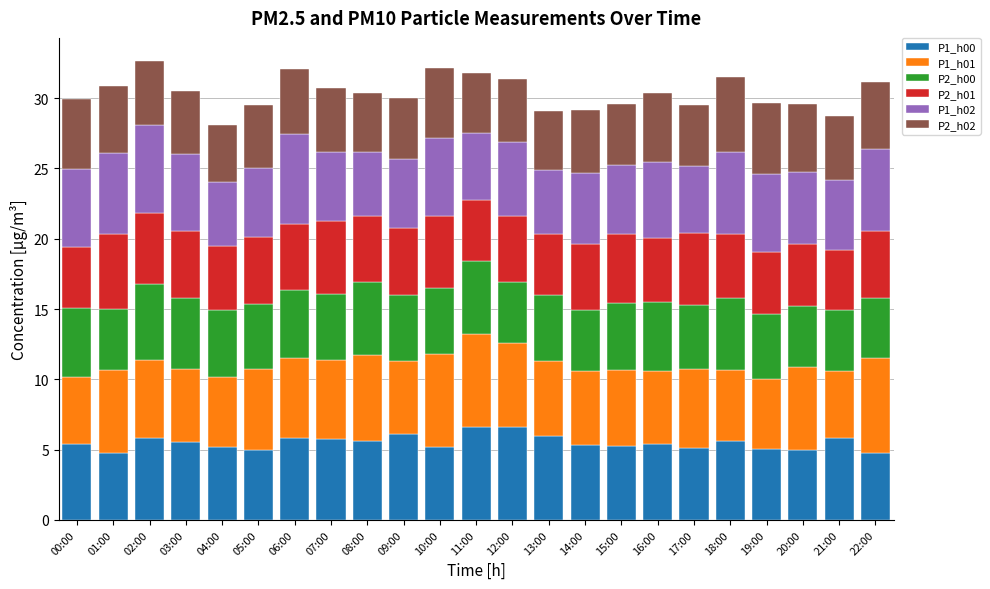

What is the minimum value for P1_h00?

4.8